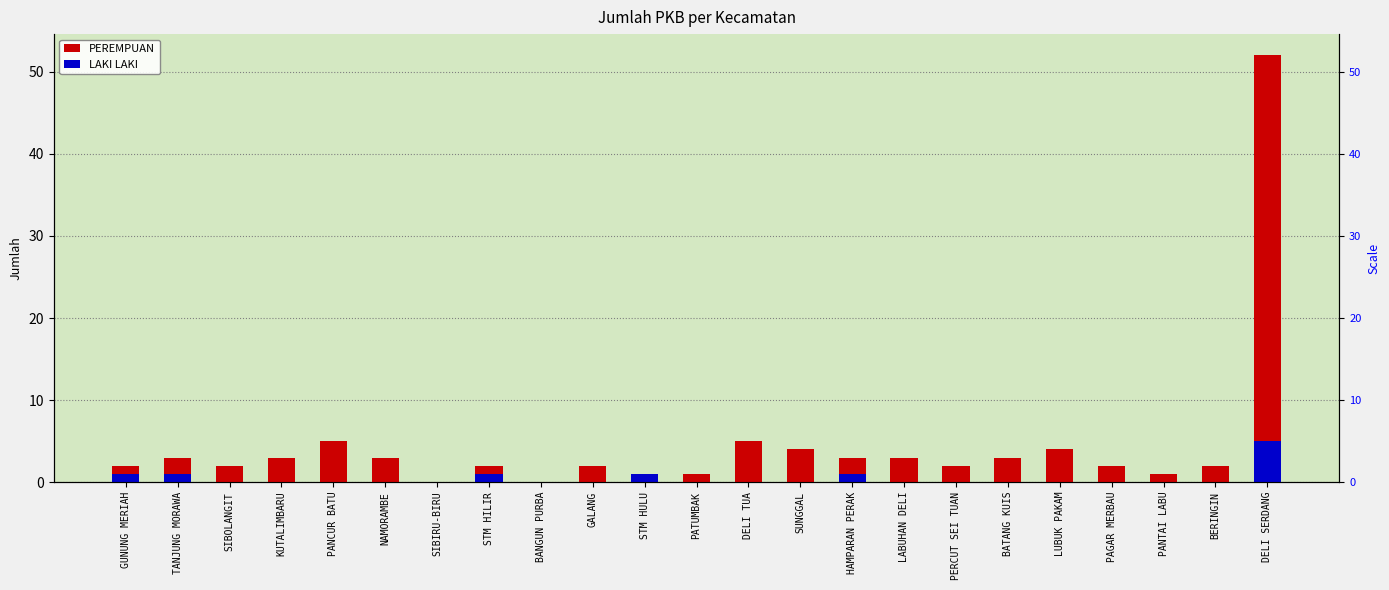

Reading left to right, list all the values displayed in this chart.

PEREMPUAN: GUNUNG MERIAH=2	TANJUNG MORAWA=3	SIBOLANGIT=2	KUTALIMBARU=3	PANCUR BATU=5	NAMORAMBE=3	SIBIRU-BIRU=0	STM HILIR=2	BANGUN PURBA=0	GALANG=2	STM HULU=0	PATUMBAK=1	DELI TUA=5	SUNGGAL=4	HAMPARAN PERAK=3	LABUHAN DELI=3	PERCUT SEI TUAN=2	BATANG KUIS=3	LUBUK PAKAM=4	PAGAR MERBAU=2	PANTAI LABU=1	BERINGIN=2	DELI SERDANG=52
LAKI LAKI: GUNUNG MERIAH=1	TANJUNG MORAWA=1	SIBOLANGIT=0	KUTALIMBARU=0	PANCUR BATU=0	NAMORAMBE=0	SIBIRU-BIRU=0	STM HILIR=1	BANGUN PURBA=0	GALANG=0	STM HULU=1	PATUMBAK=0	DELI TUA=0	SUNGGAL=0	HAMPARAN PERAK=1	LABUHAN DELI=0	PERCUT SEI TUAN=0	BATANG KUIS=0	LUBUK PAKAM=0	PAGAR MERBAU=0	PANTAI LABU=0	BERINGIN=0	DELI SERDANG=5